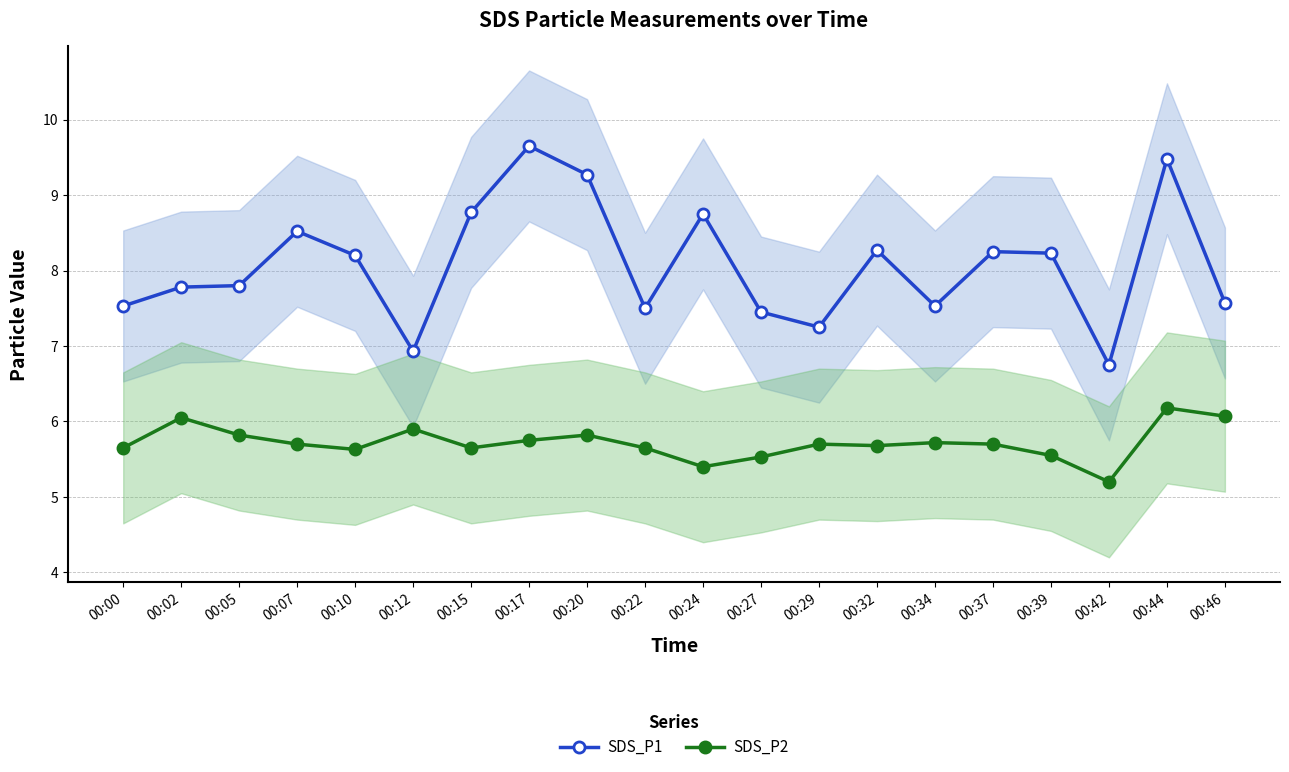

Where is SDS_P2 nearest to the value 5?

00:42